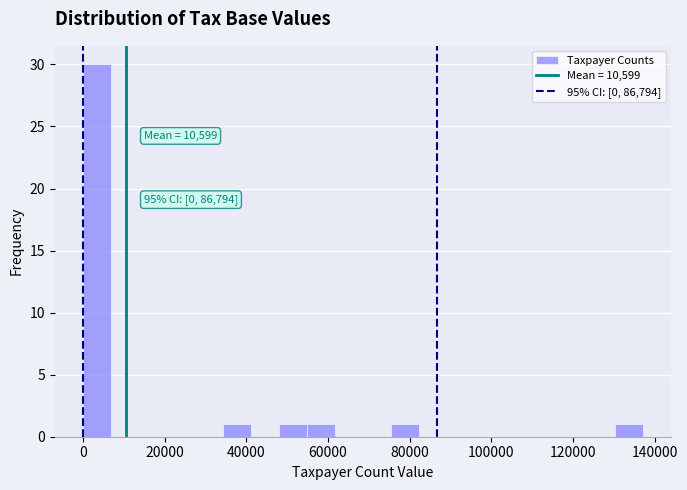

Around what value on the x-axis is the tallest bar? Give the approximate position of its centre, as read against the axis.

4000